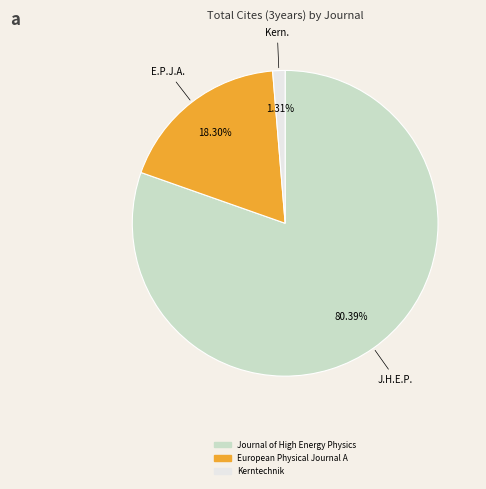

Does any single category account for the majority?

Yes